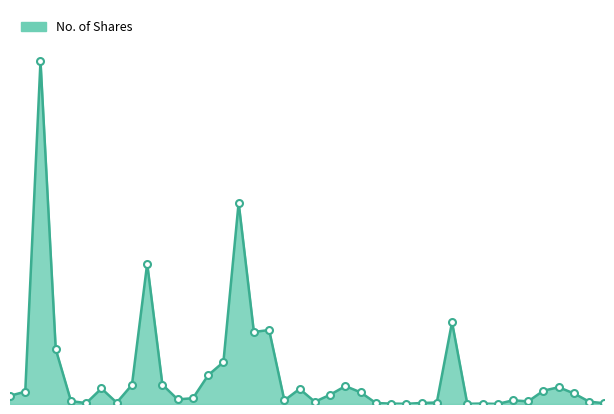

What is the greatest value displayed?

504504